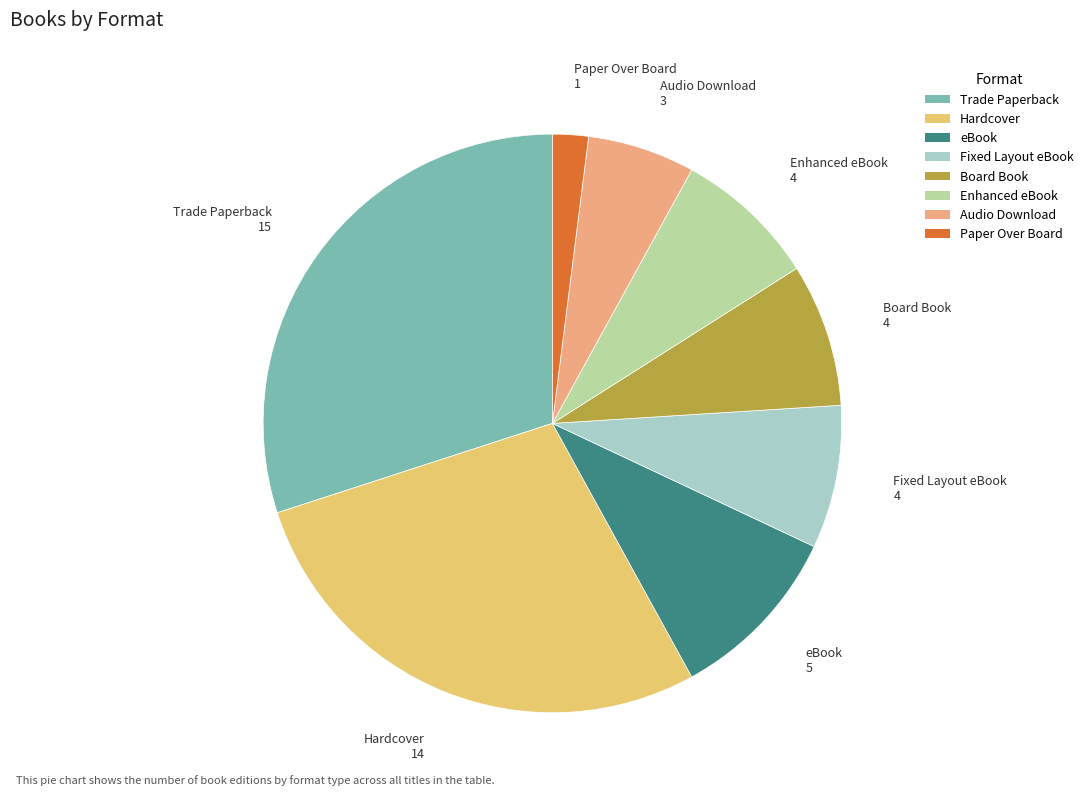

The Fixed Layout eBook slice represents 8% of the pie. True or false?

True